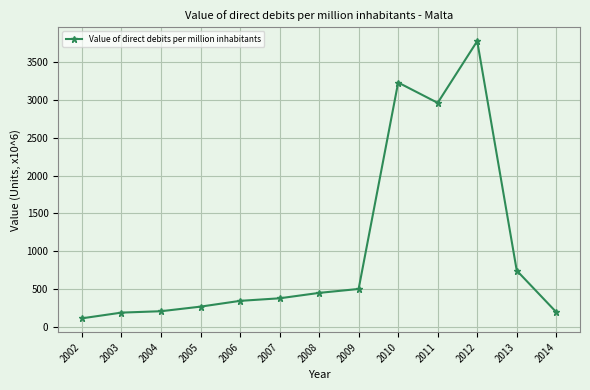

What is the sum of all values?

13353.6